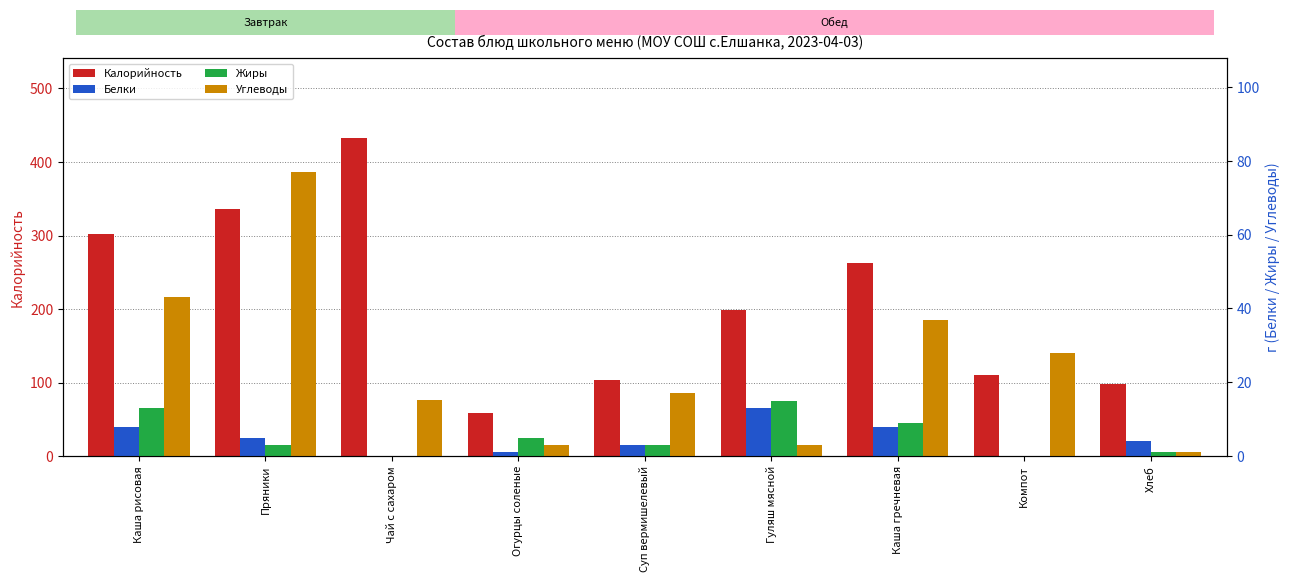

What is the label of the 5th bar from the left?

Суп вермишелевый